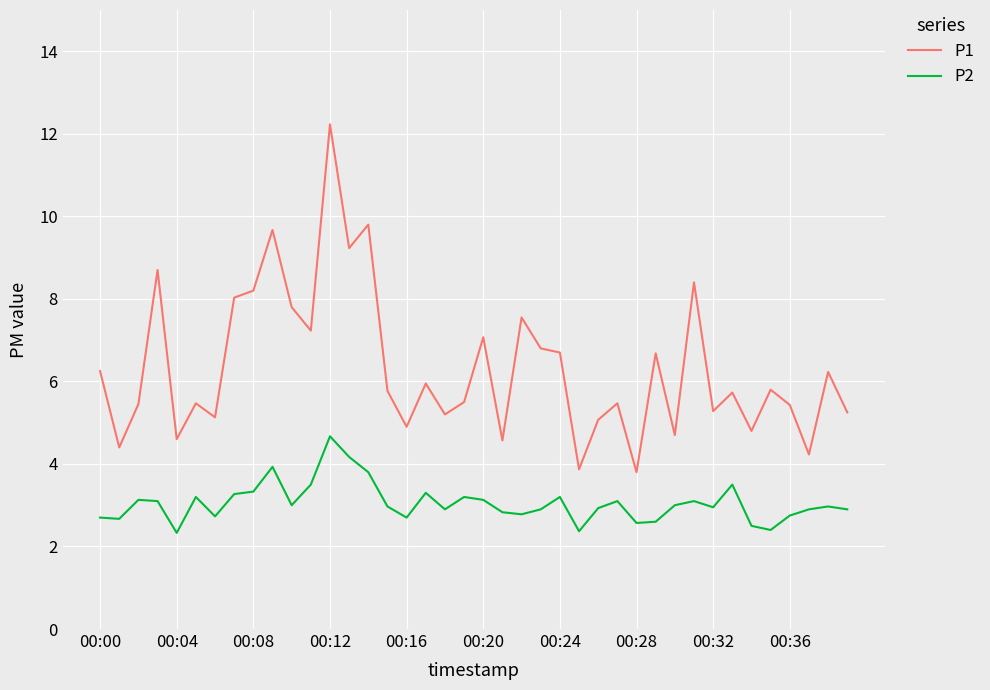

Which series has the largest total across all categories?

P1